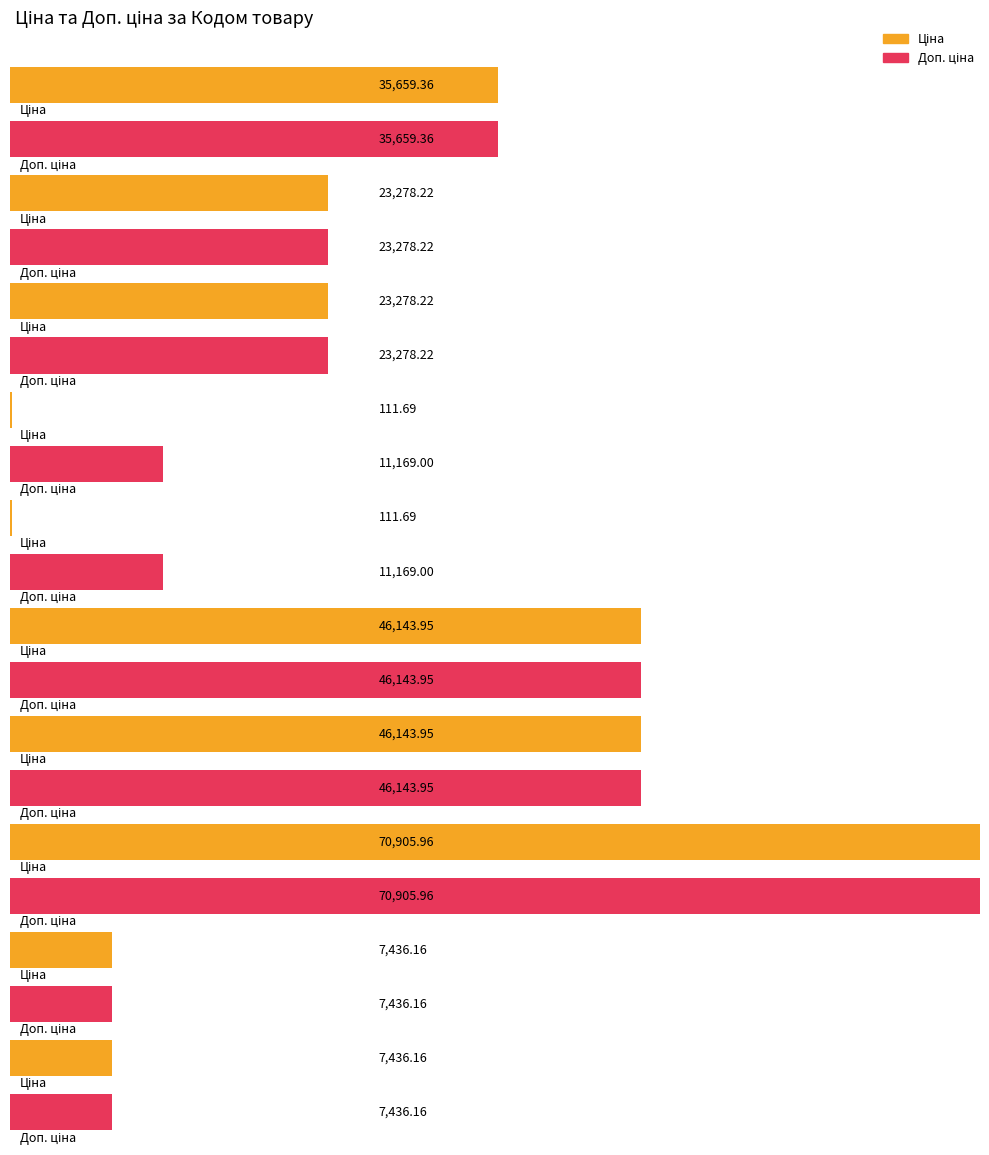

What are all the series names shown in the legend?

Ціна, Доп. ціна